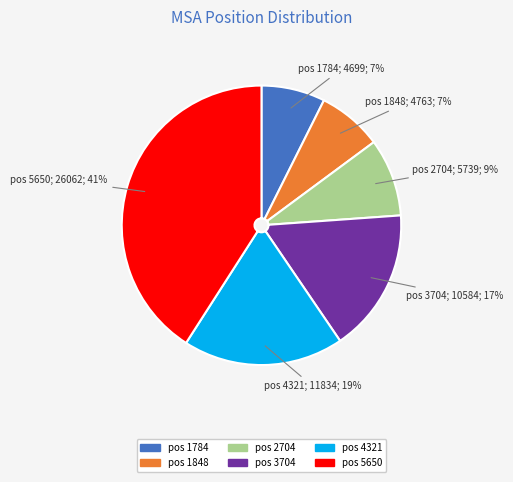

Is the sum of pos 5650 and pos 1784 greater than half?

No